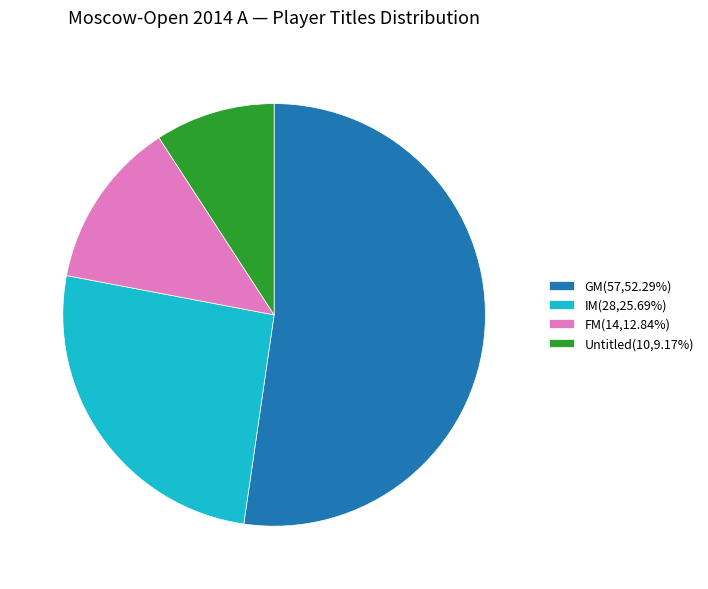

Does IM(28,25.69%) account for over 50% of the chart?

No